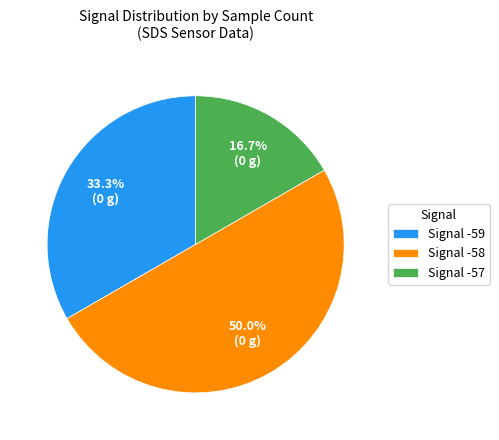

What is the smallest slice in the pie chart?

Signal -57